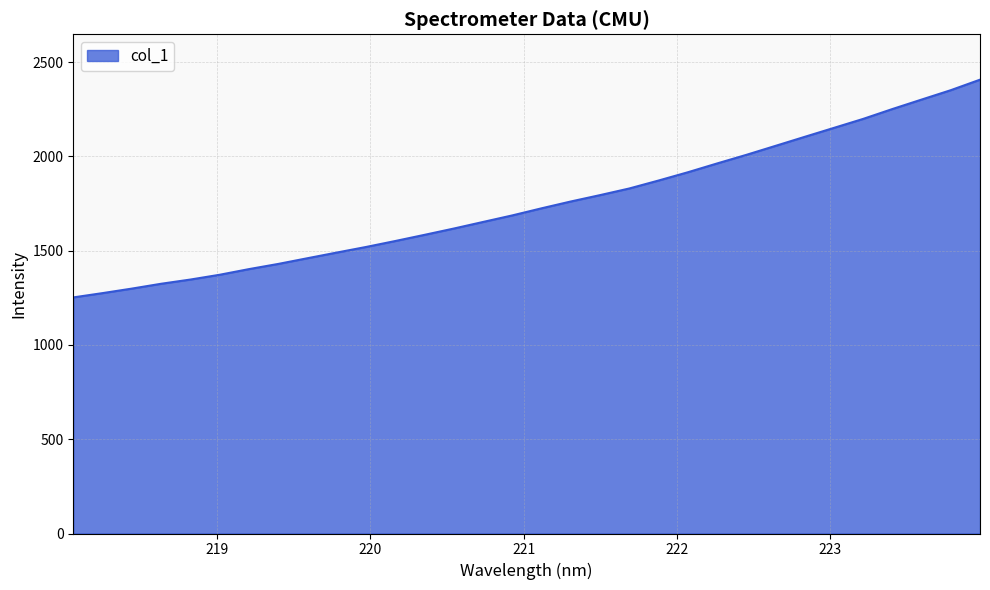

What is the minimum value shown in the chart?

1252.4